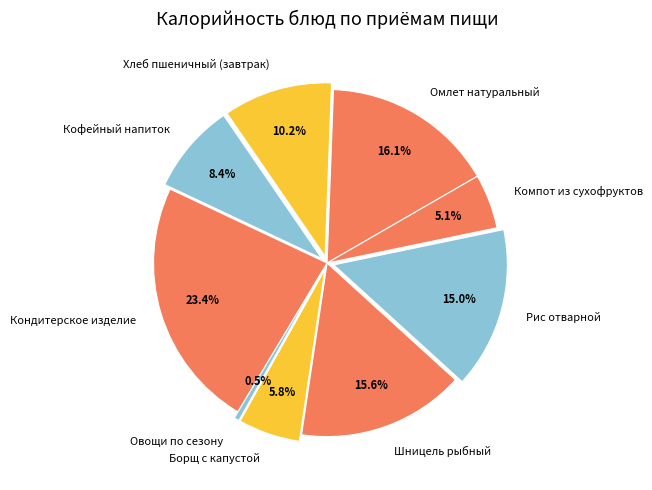

What is the largest slice in the pie chart?

Кондитерское изделие